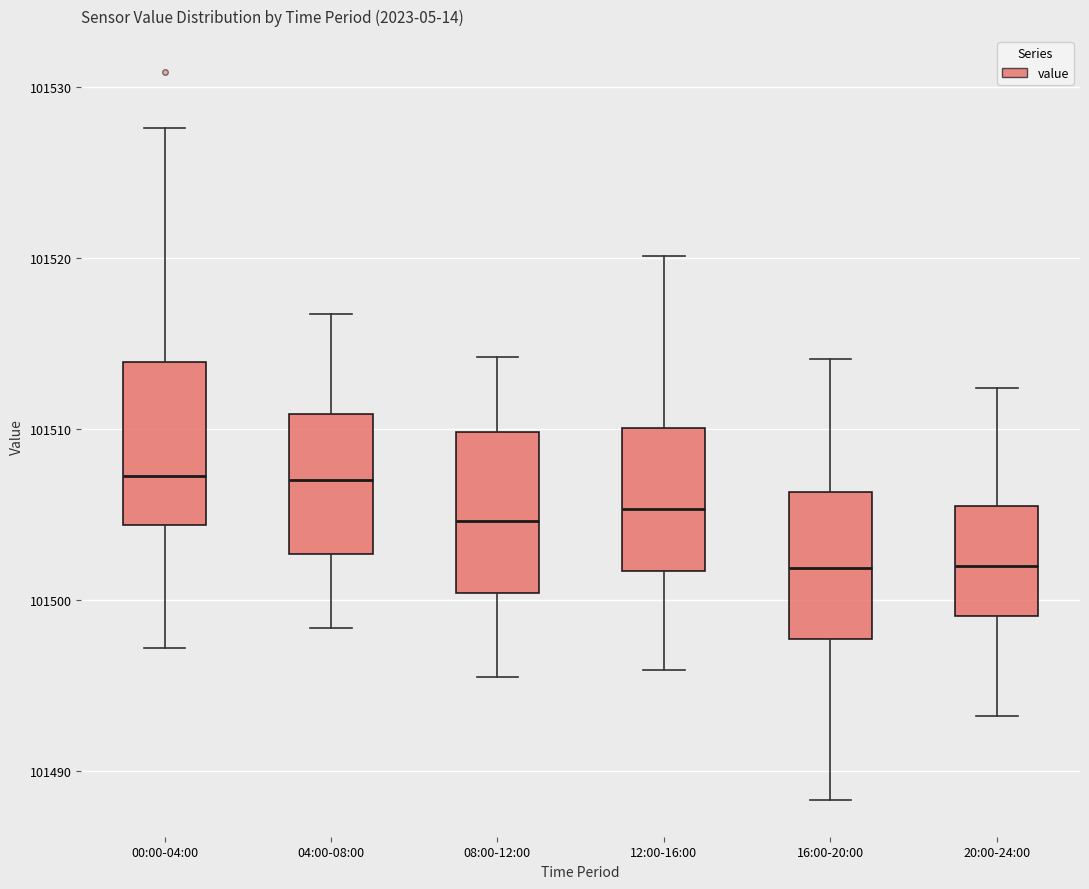

Where does the median line of the box for 08:00-12:00 sit on the y-axis? The values are not printed on the chart, so give them approximately, as read against the axis.

101505